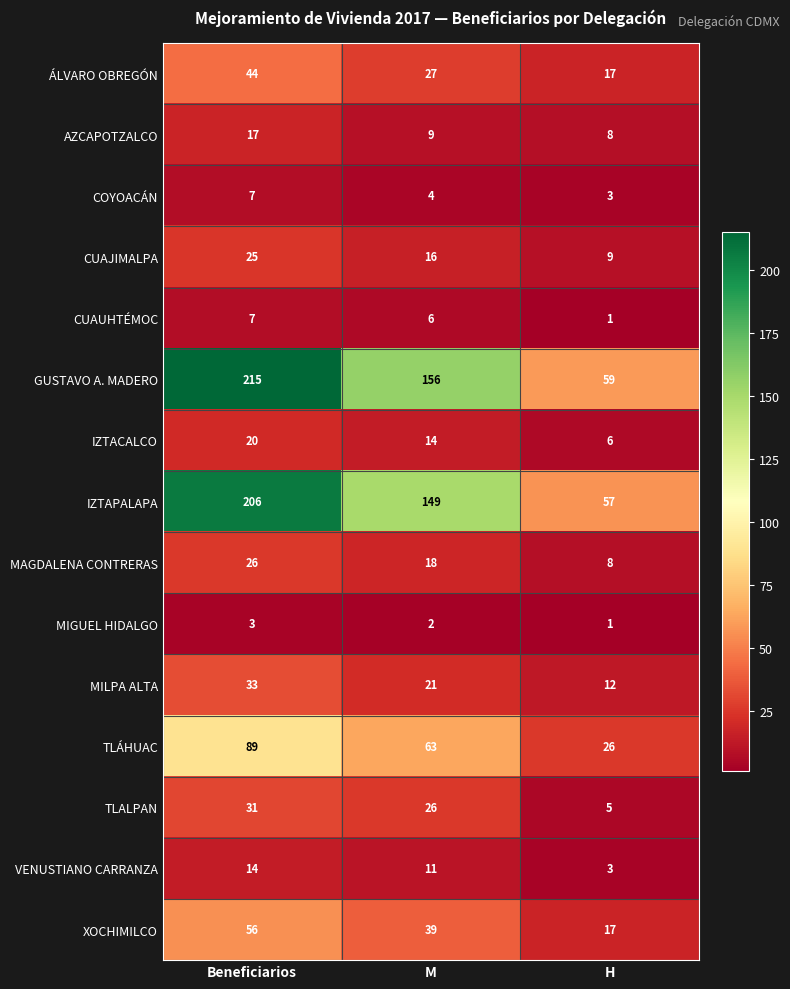

Which category has the lowest value across all series?

H